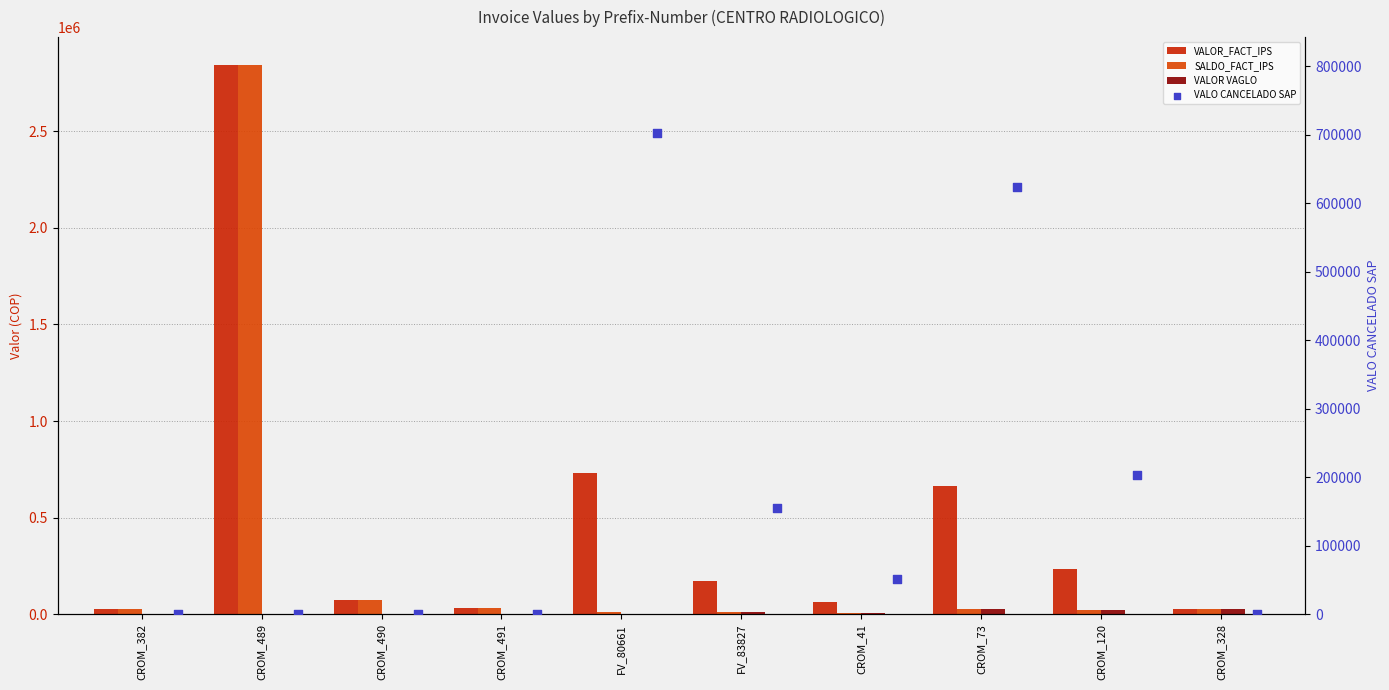

What is the total value across all series at CROM_41?

128229